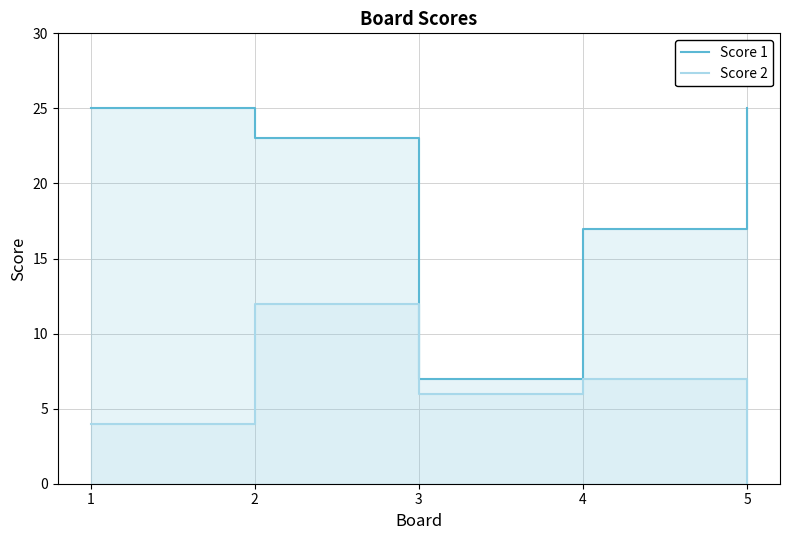

Read the Score 2 value at 2, to the nearest 5.

10